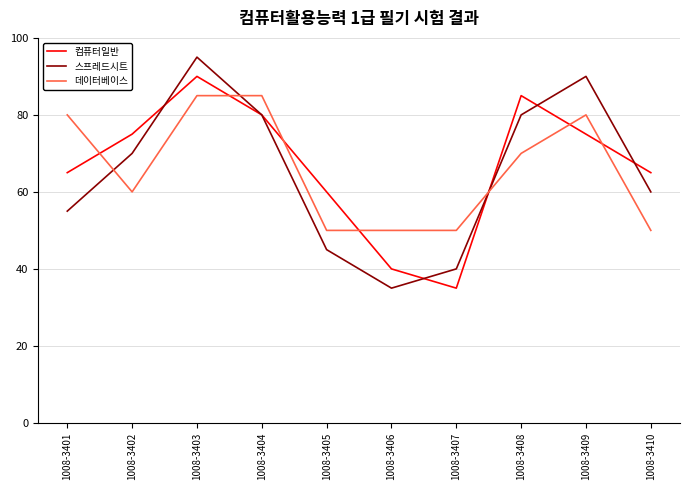

Reading right to left, extract all data points from this chart.

컴퓨터일반: 65	75	85	35	40	60	80	90	75	65
스프레드시트: 60	90	80	40	35	45	80	95	70	55
데이터베이스: 50	80	70	50	50	50	85	85	60	80